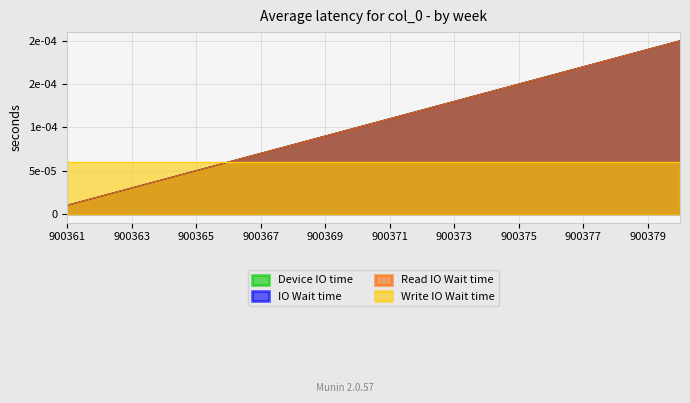

Does the chart have visible grid lines?

Yes